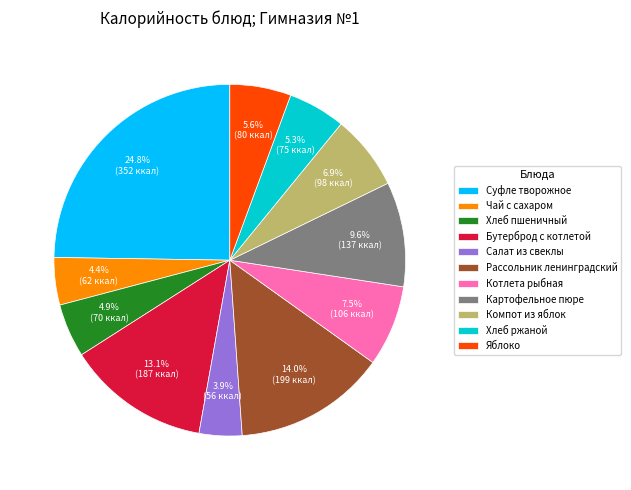

To the nearest percent, what portion does Рассольник ленинградский represent?

14%